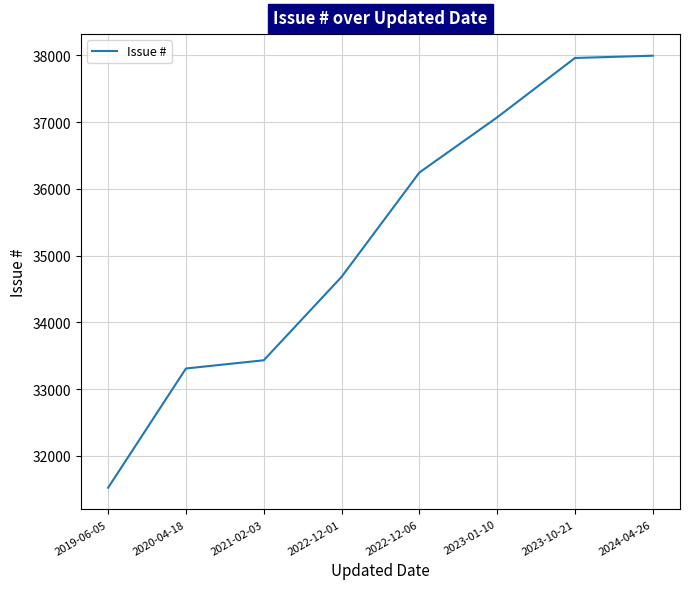

At which category does the chart reach its minimum across all series?

2019-06-05